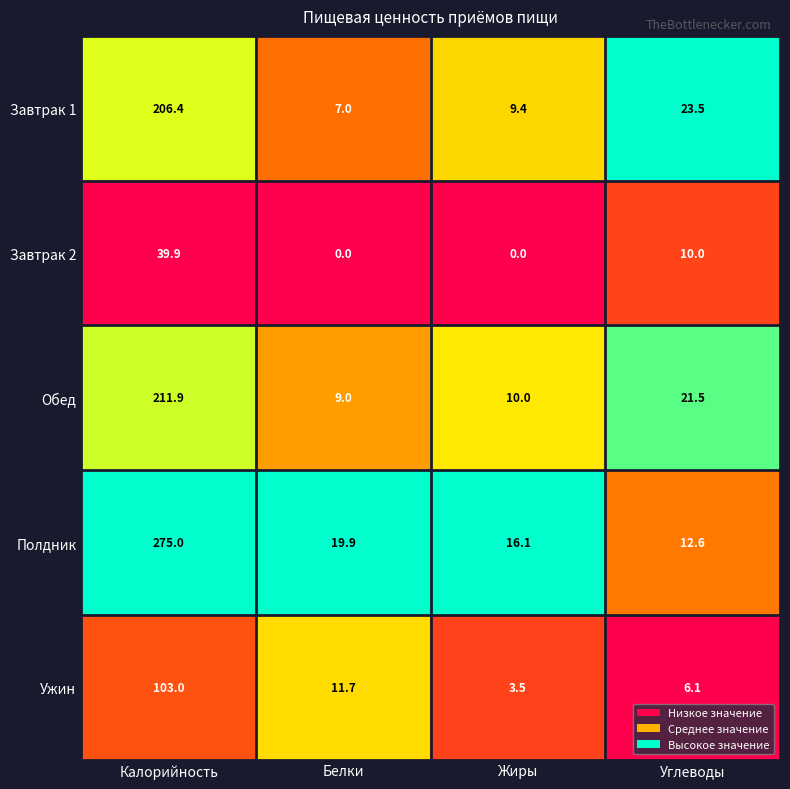

What is the lowest value of the Обед series?

9.0